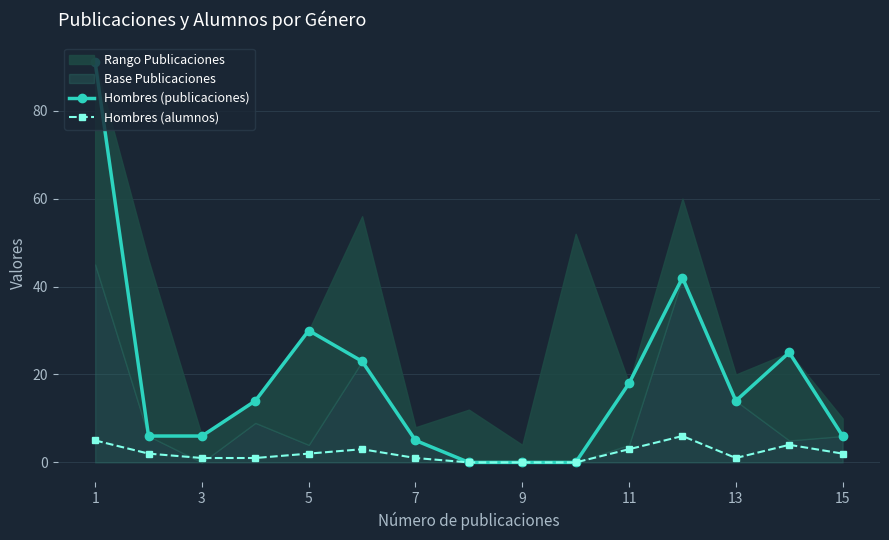

In Hombres (alumnos), how many points are higher than both neighbors (excluding endpoints)?

3